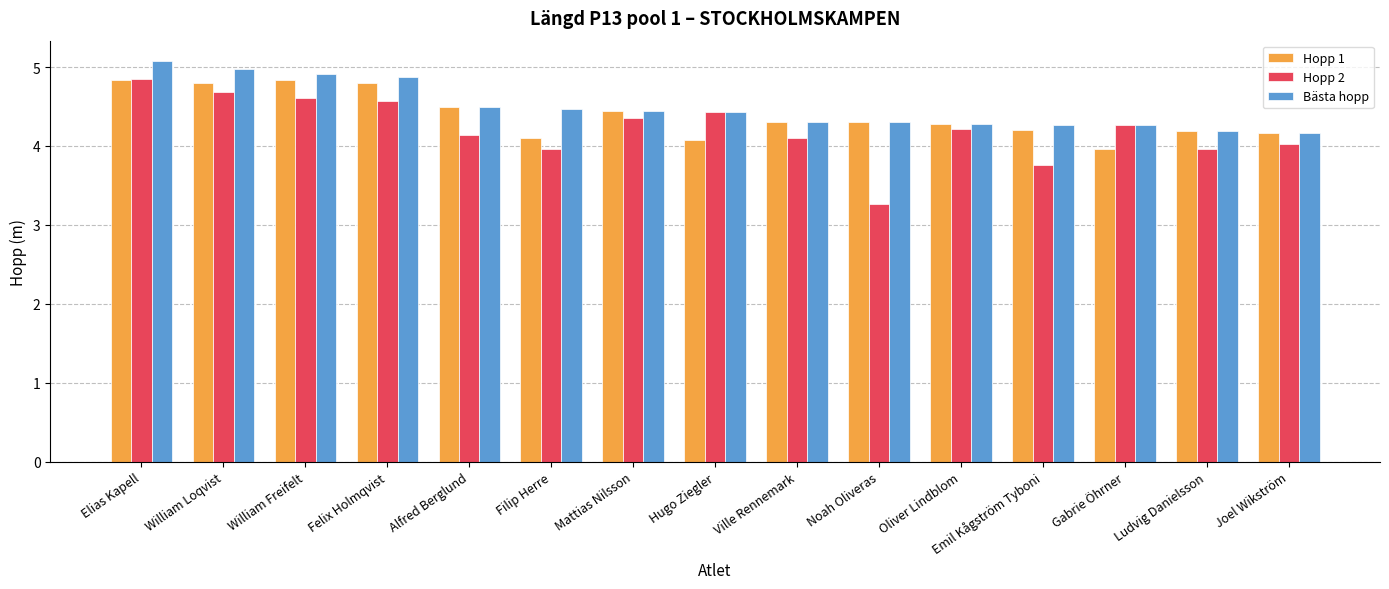

The value of Bästa hopp at Oliver Lindblom is 0.9. True or false?

False